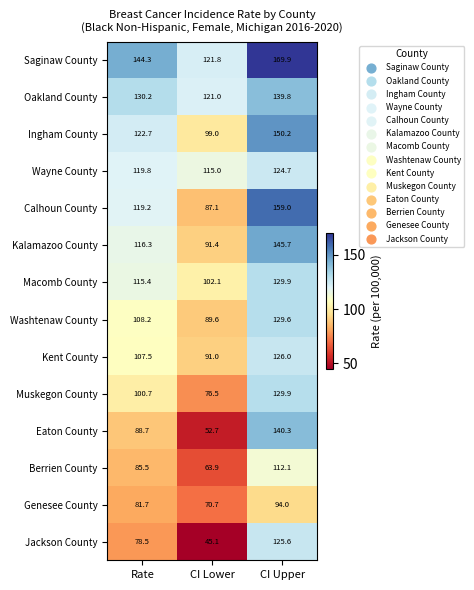

What is the difference between the maximum and minimum values in the Macomb County series?

27.8